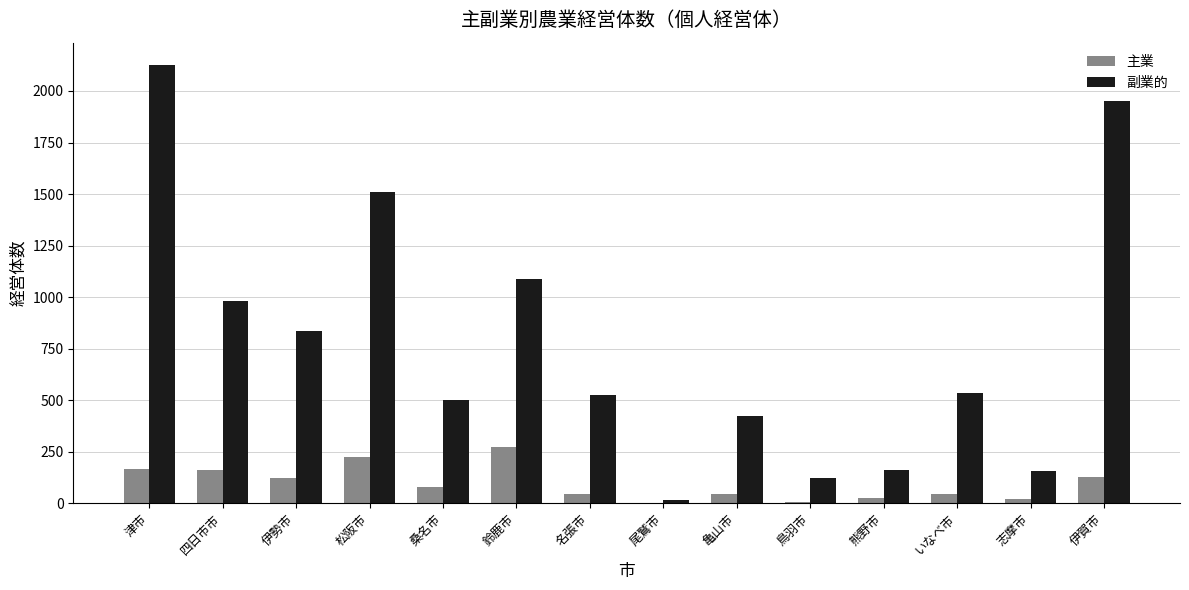

Between 伊勢市 and 松阪市, which series saw the biggest shift?

副業的